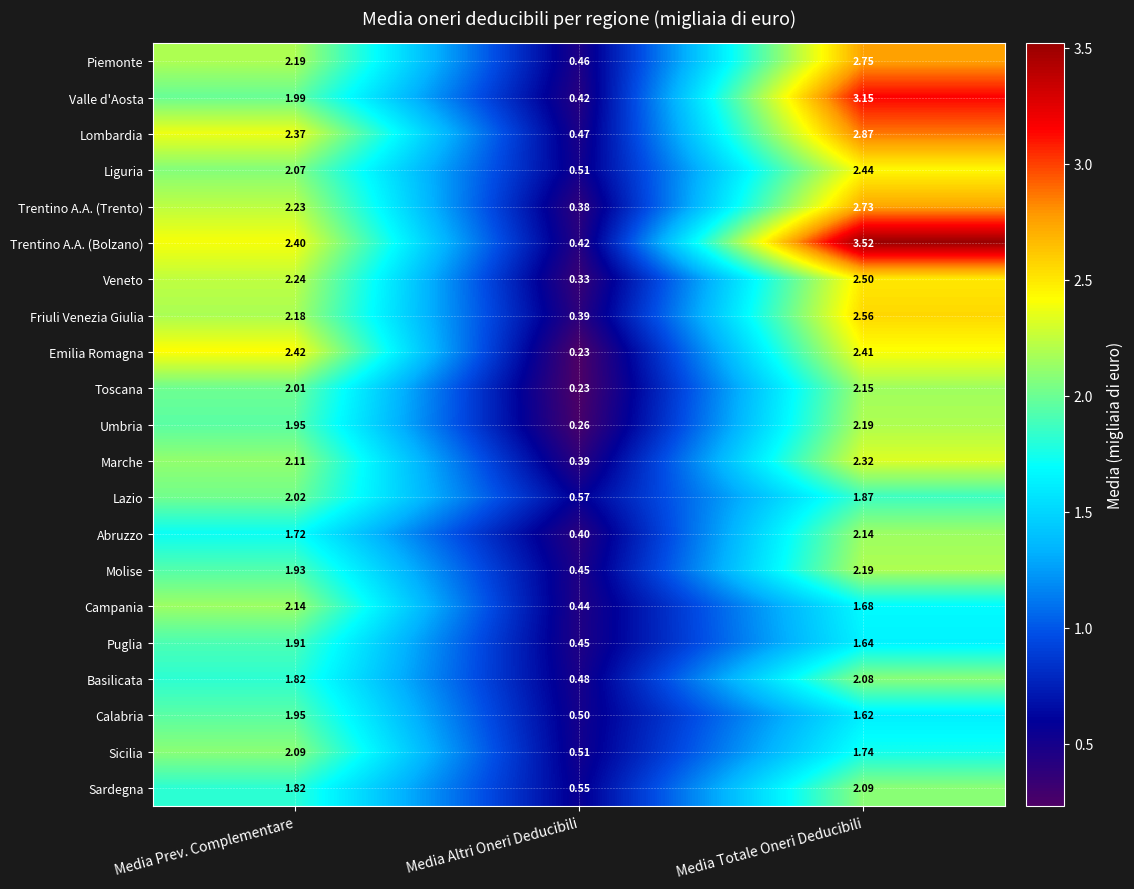

Which series has the largest range (max minus min)?

Trentino A.A. (Bolzano)